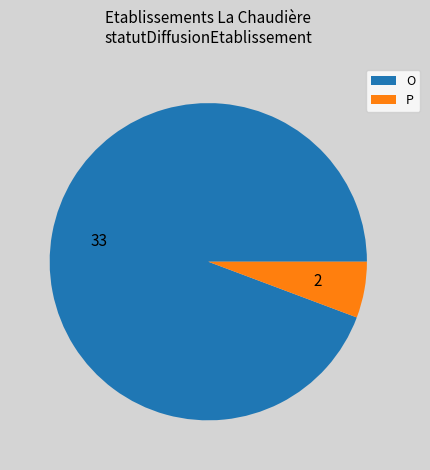

What is the majority slice?

O